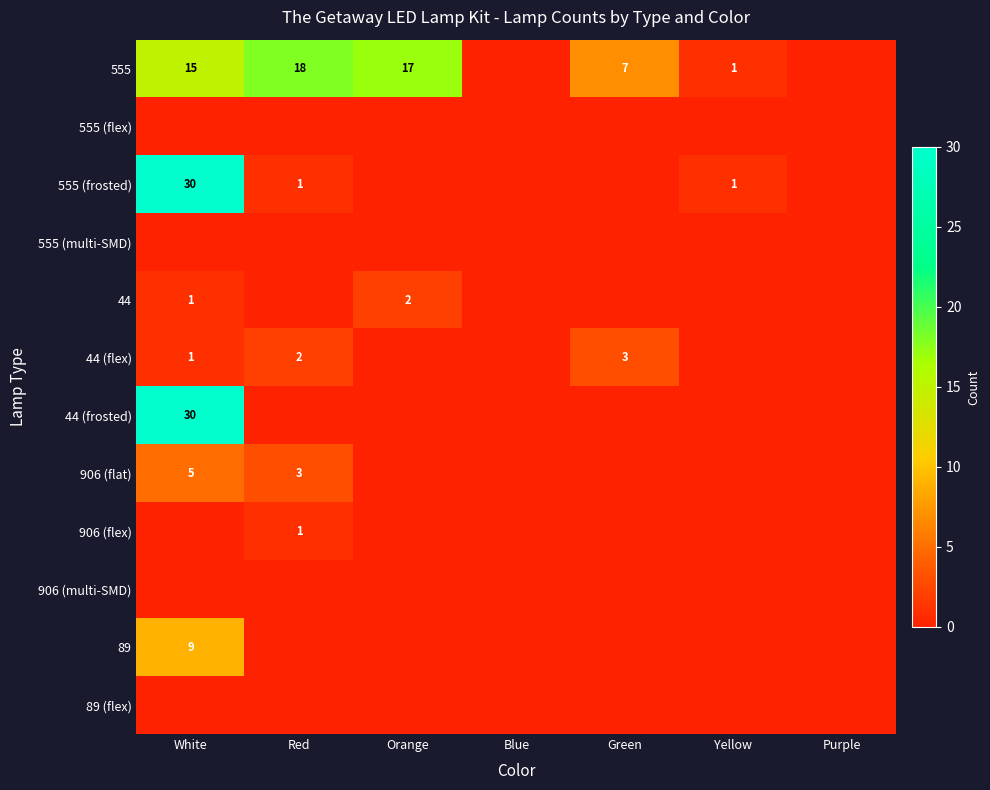

Which category has the highest value across all series?

White